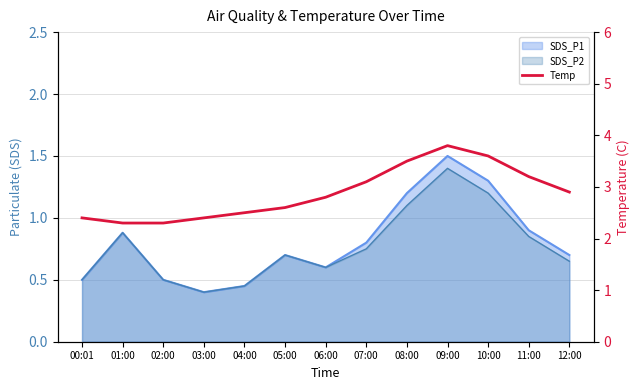

The chart shows a value of 1.9 at 08:00. True or false?

False